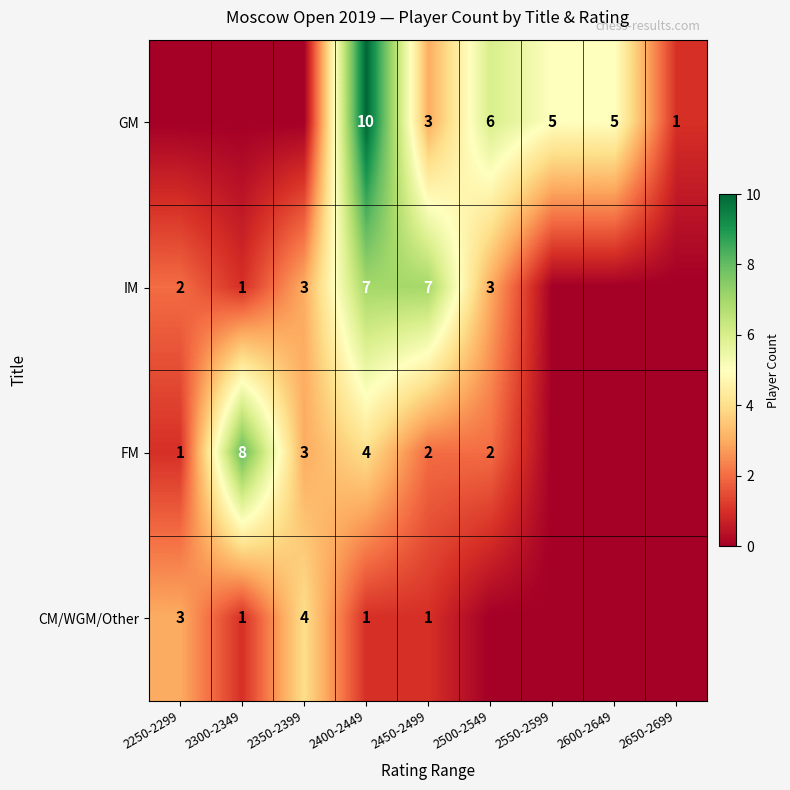

Between 2550-2599 and 2350-2399, which is larger?

2550-2599